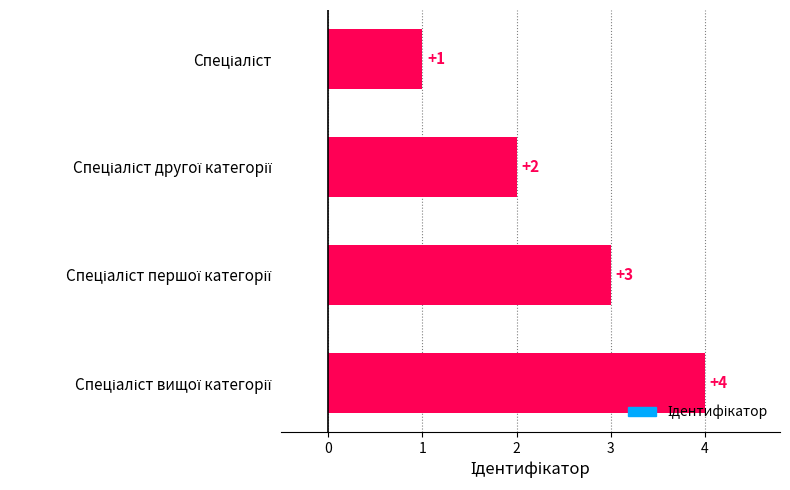

What is the difference between the maximum and minimum values?

3